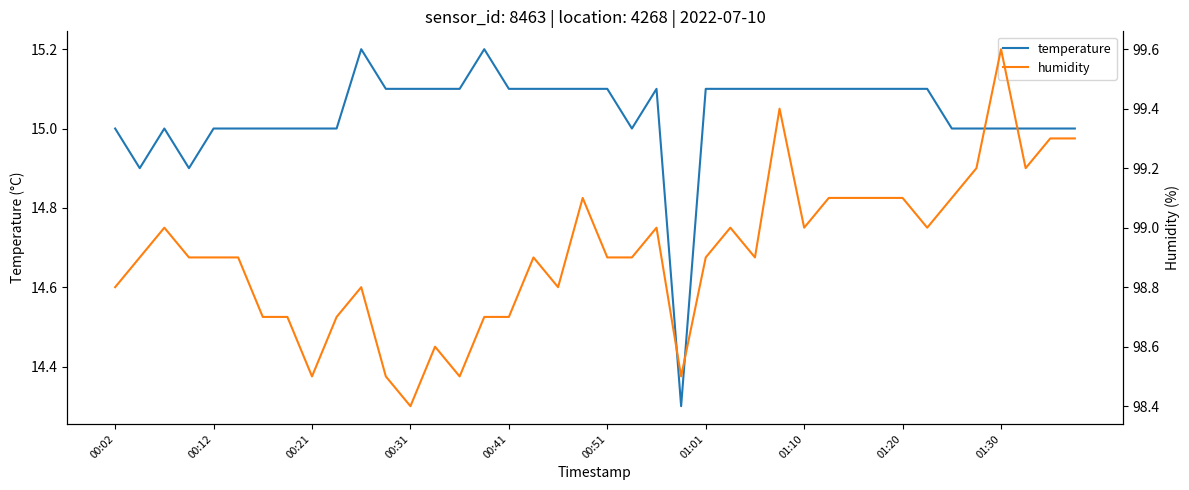

What is the difference between the second highest and minimum values in the humidity series?

1.0